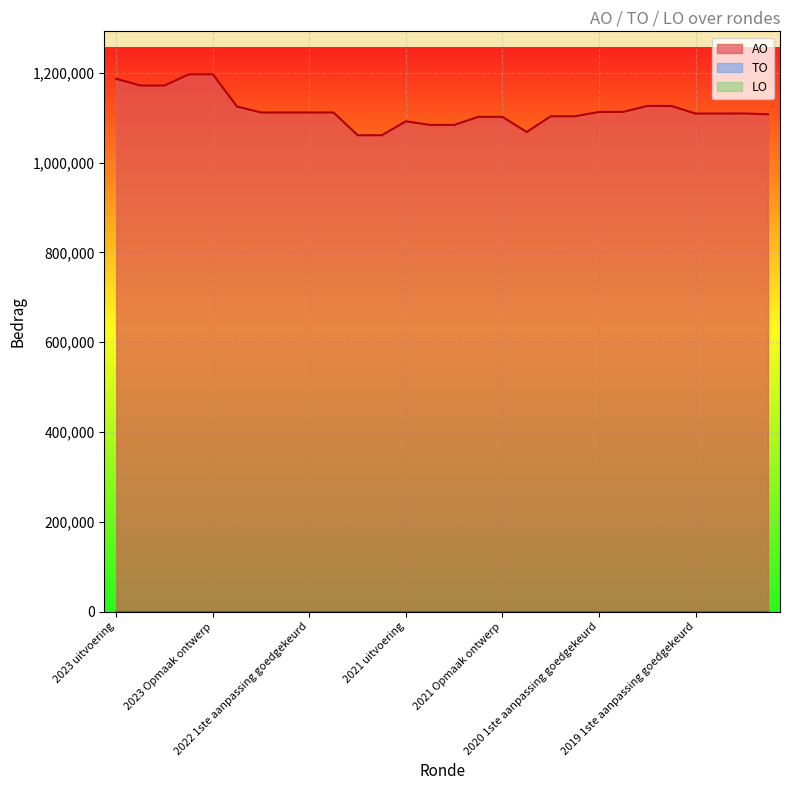

Which series has the largest range (max minus min)?

AO